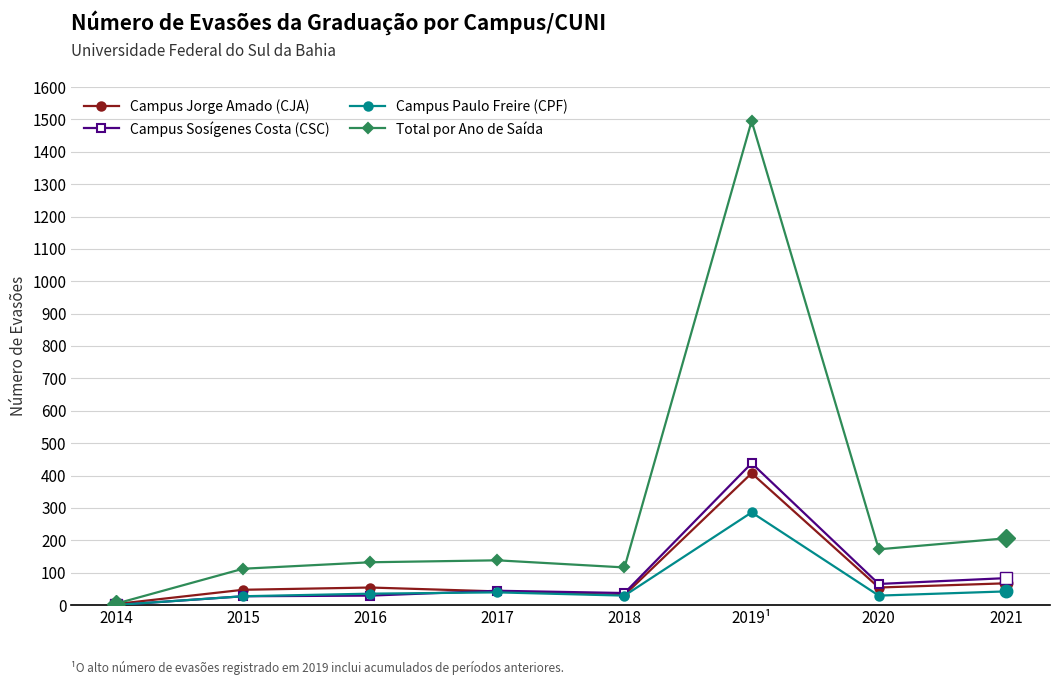

What is the total value across all series at 2019¹?

2626